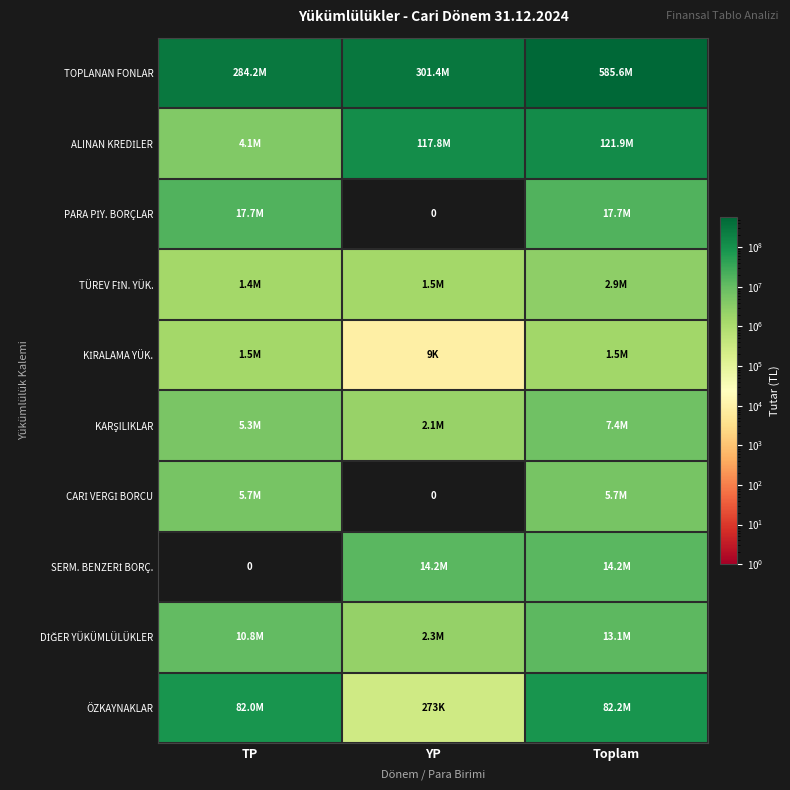

What is the difference between the maximum and minimum values in the TOPLANAN FONLAR series?

301371393